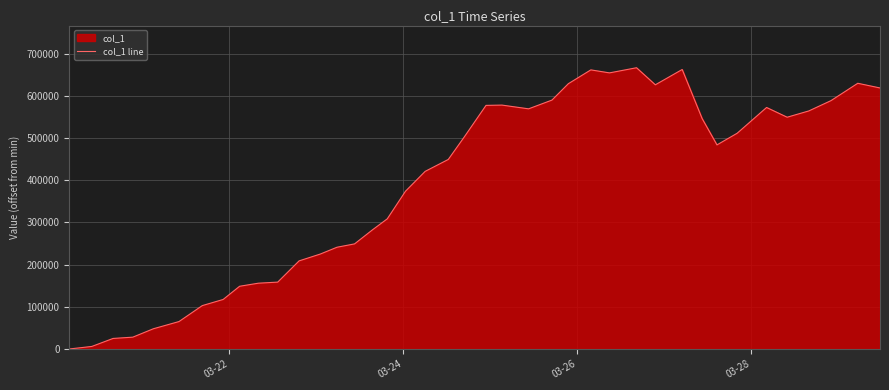

What is the average value?

384957